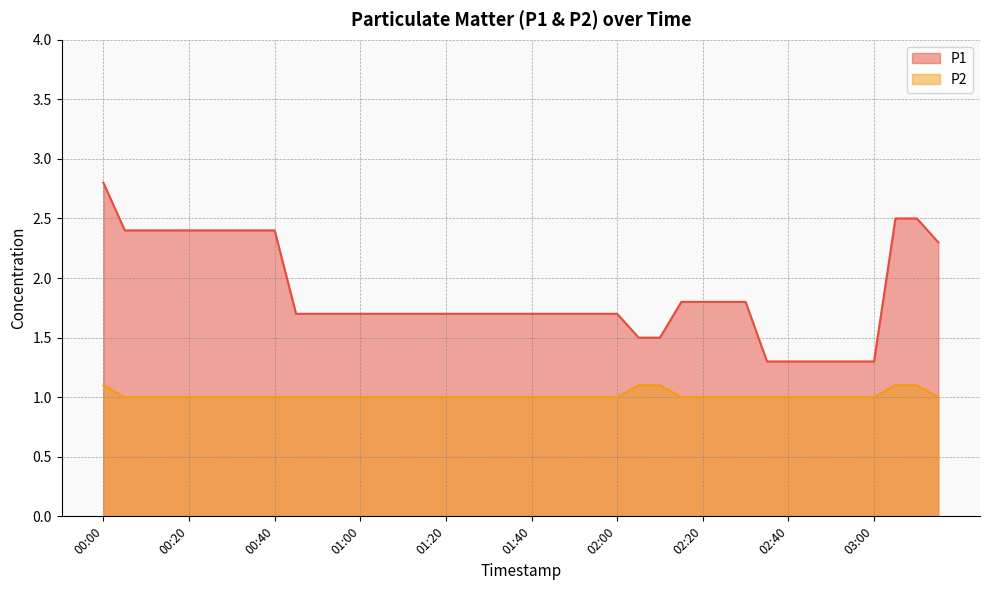

What is the lowest value of the P2 series?

1.0